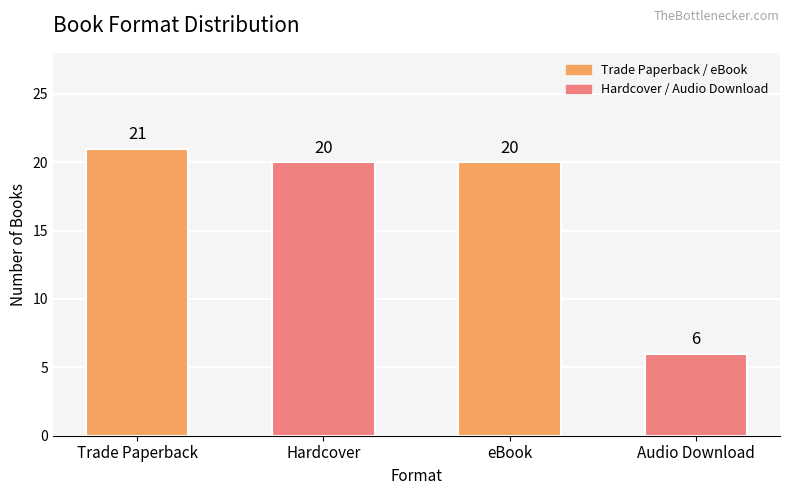

Which label corresponds to the smallest value in the chart?

Audio Download